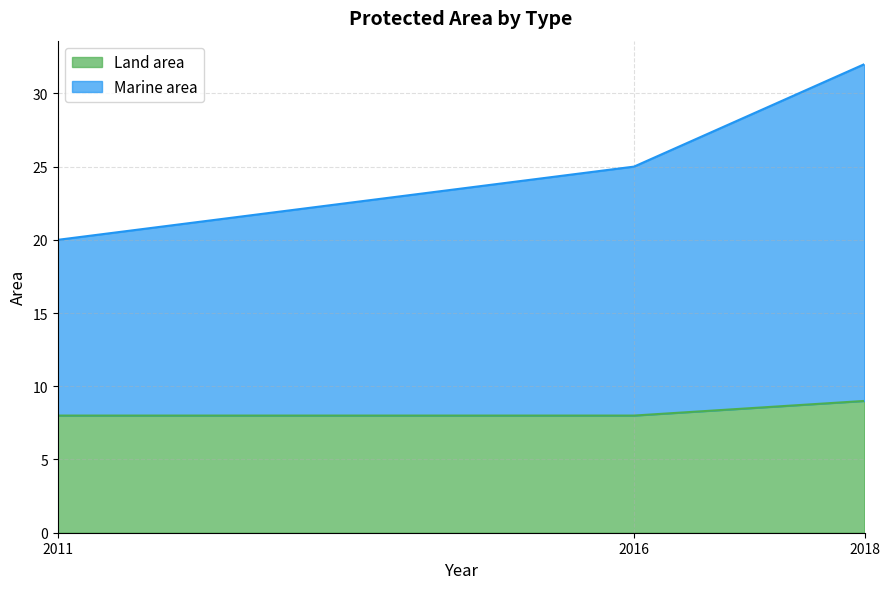

What value does the Marine area series have at 2018, to the nearest 10?

30